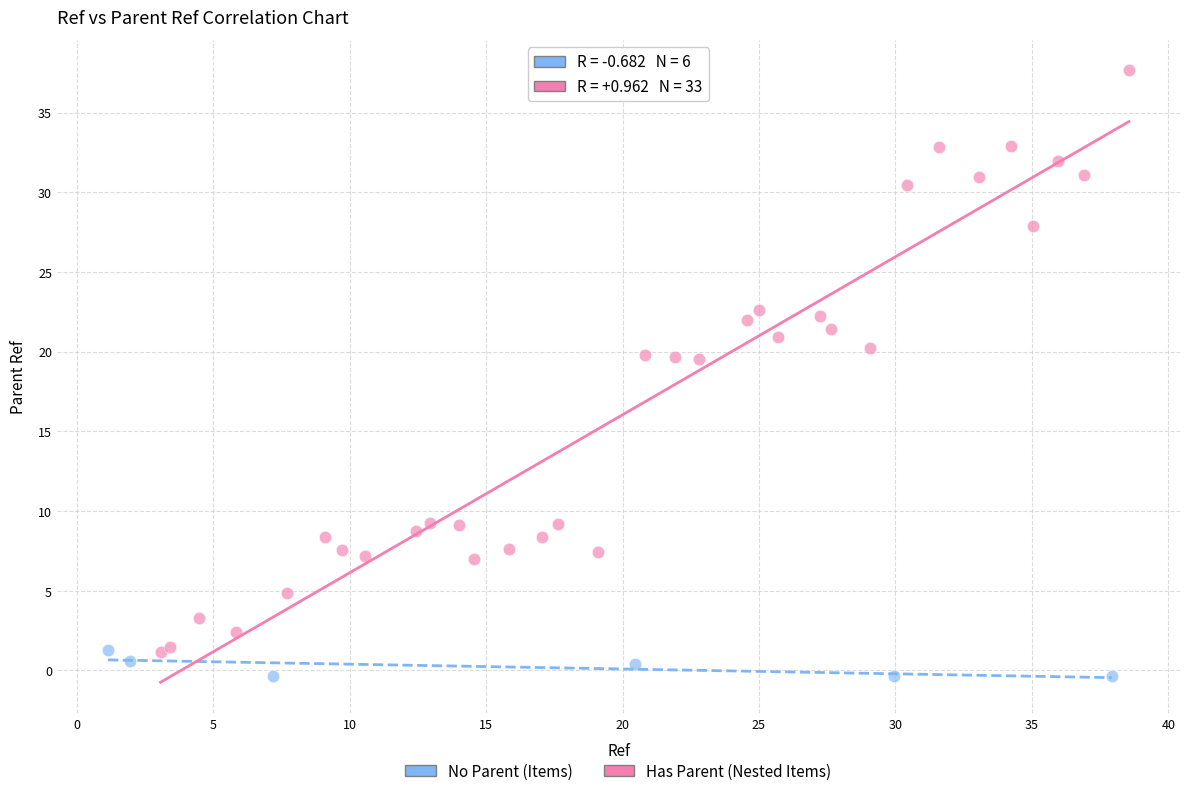

What are all the series names shown in the legend?

No Parent (Items), Has Parent (Nested Items)